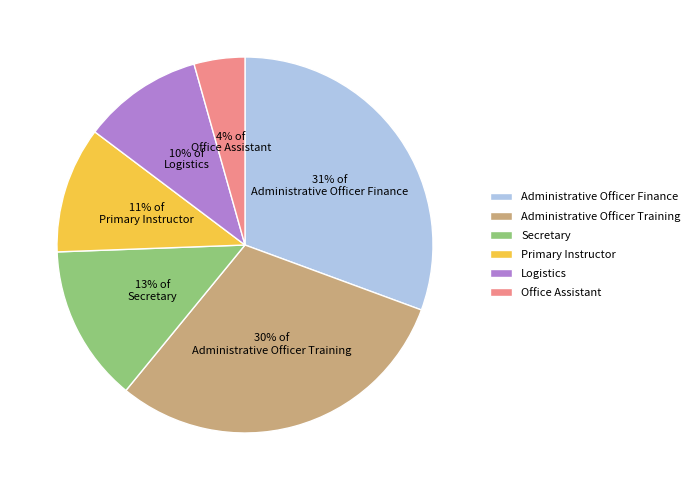

Is Primary Instructor the majority of the pie?

No